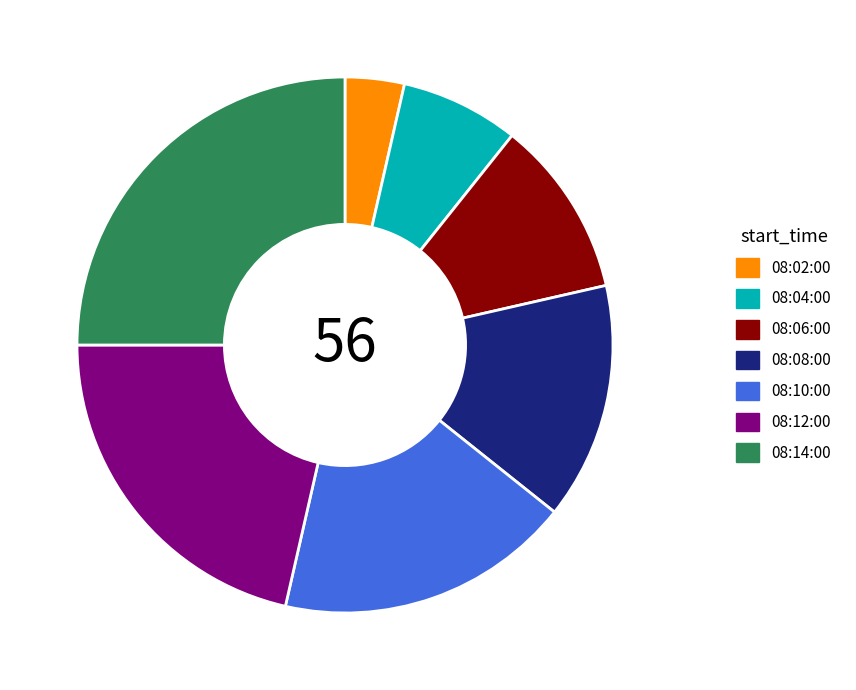

Between 08:08:00 and 08:14:00, which is larger?

08:14:00